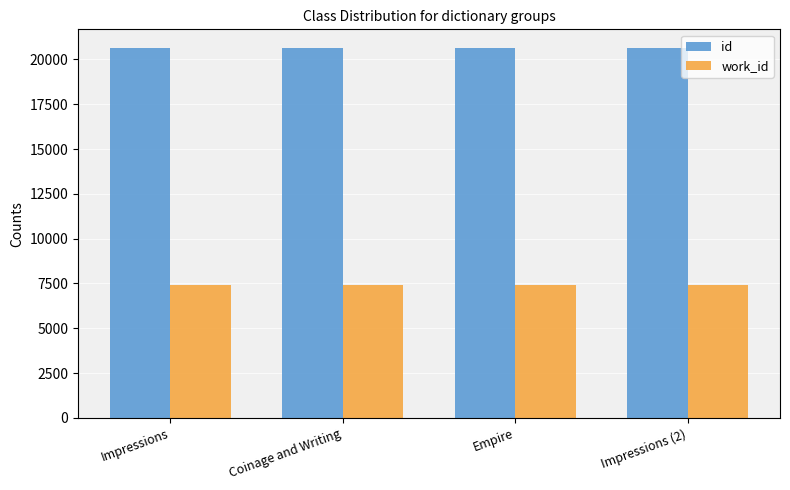

What is the spread (max minus min) of values at Impressions?

13206